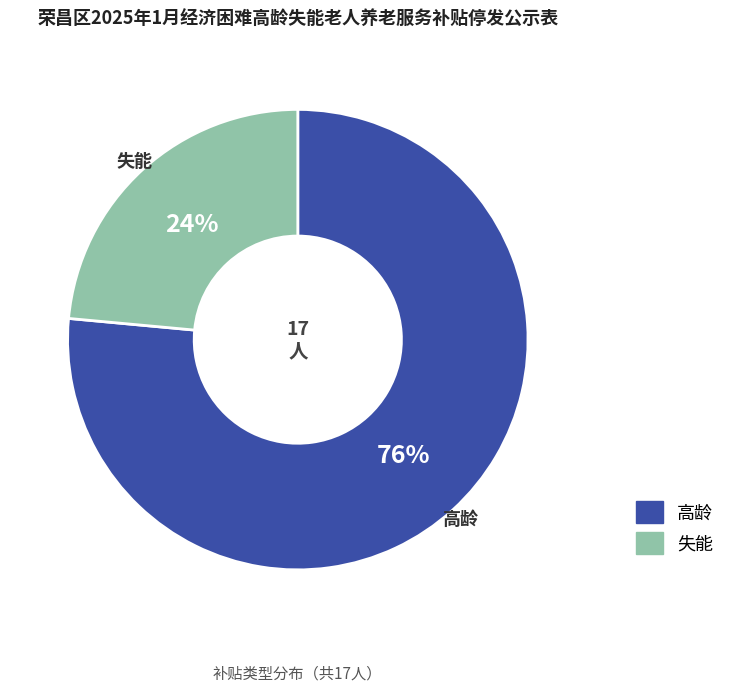

How many segments does this pie chart have?

2